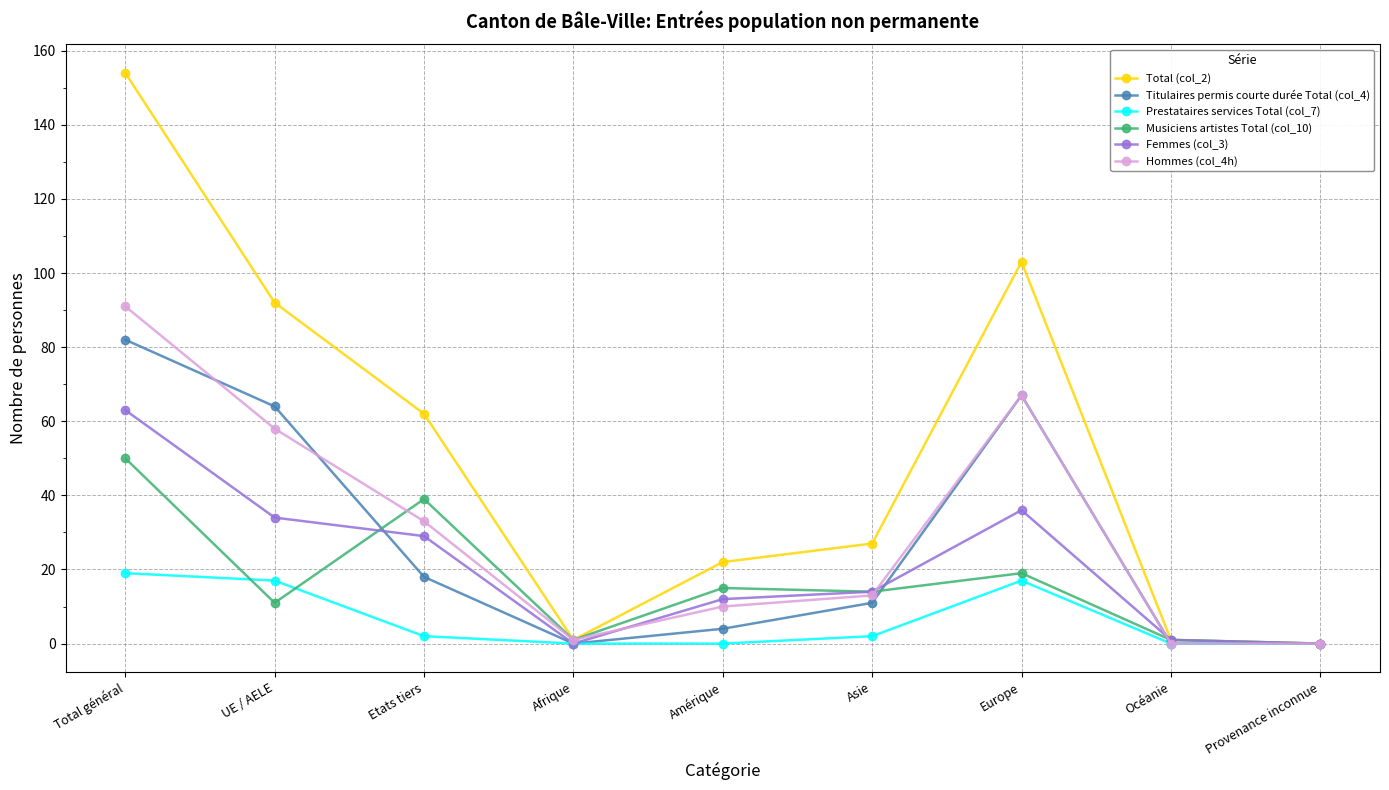

How many lines are shown in the chart?

6